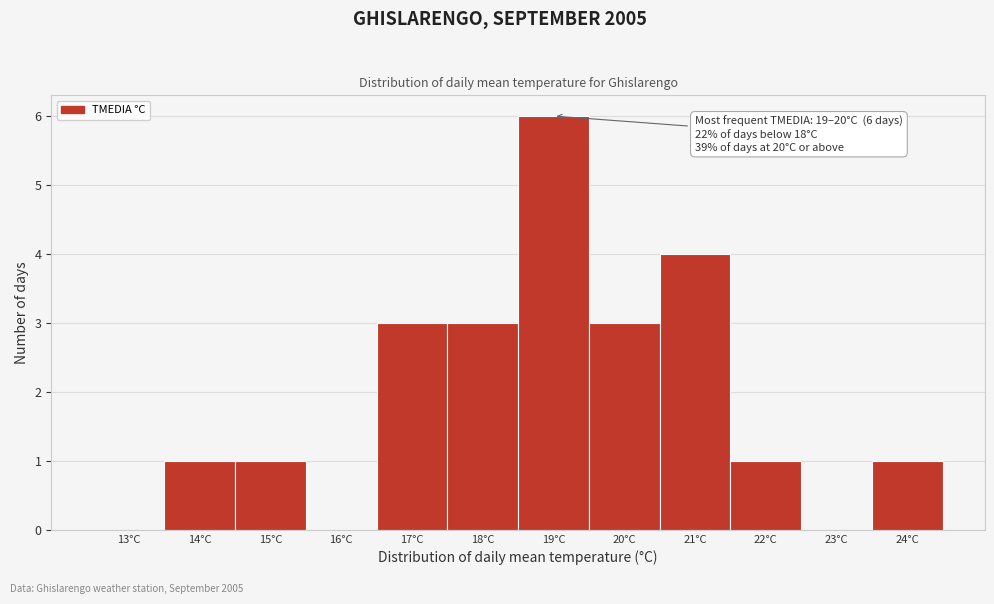

Reading left to right, transcribe all the data shown in this chart.

13°C=0	14°C=1	15°C=1	16°C=0	17°C=3	18°C=3	19°C=6	20°C=3	21°C=4	22°C=1	23°C=0	24°C=1